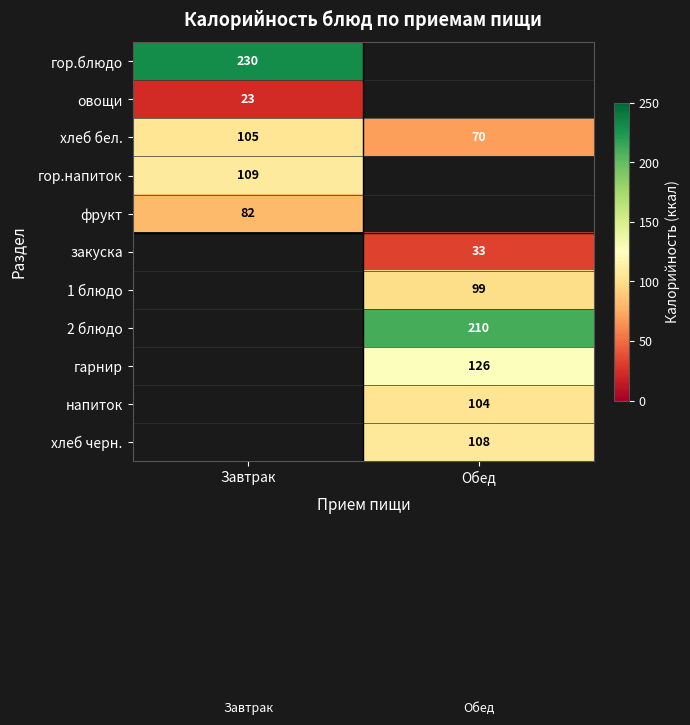

At how many categories does at least one series exceed 157?

2